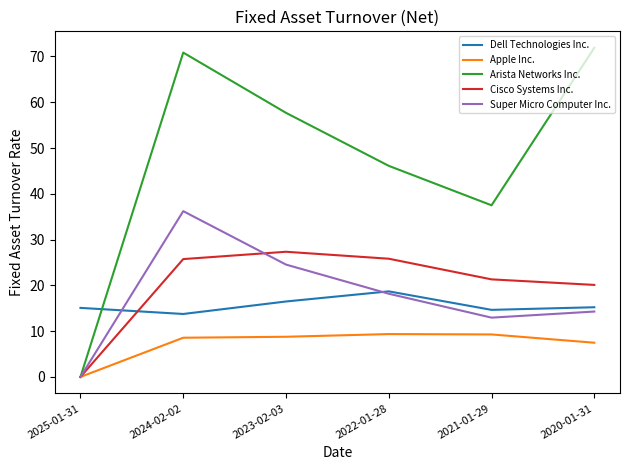

Read the Dell Technologies Inc. value at 2022-01-28.

18.7